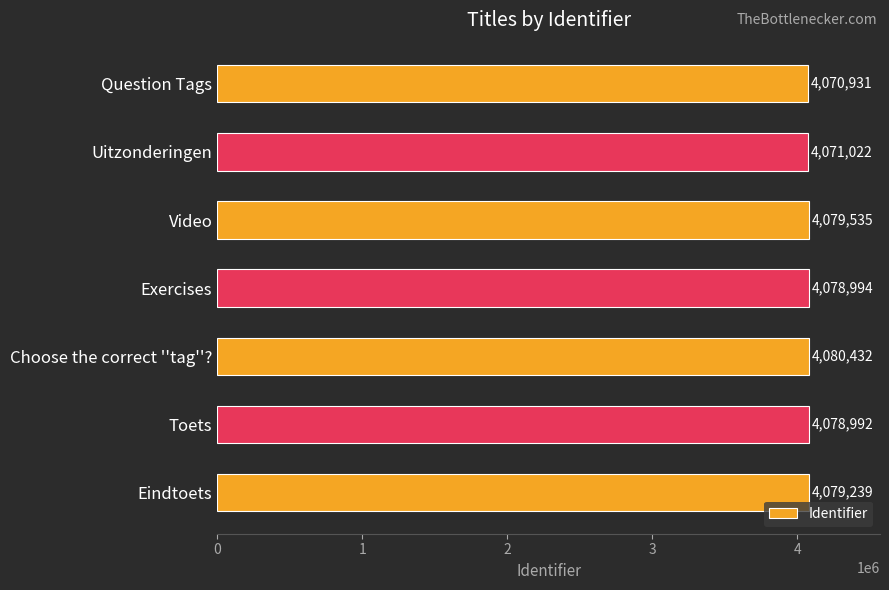

List the labels in order of value, smallest first.

Question Tags, Uitzonderingen, Toets, Exercises, Eindtoets, Video, Choose the correct ''tag''?